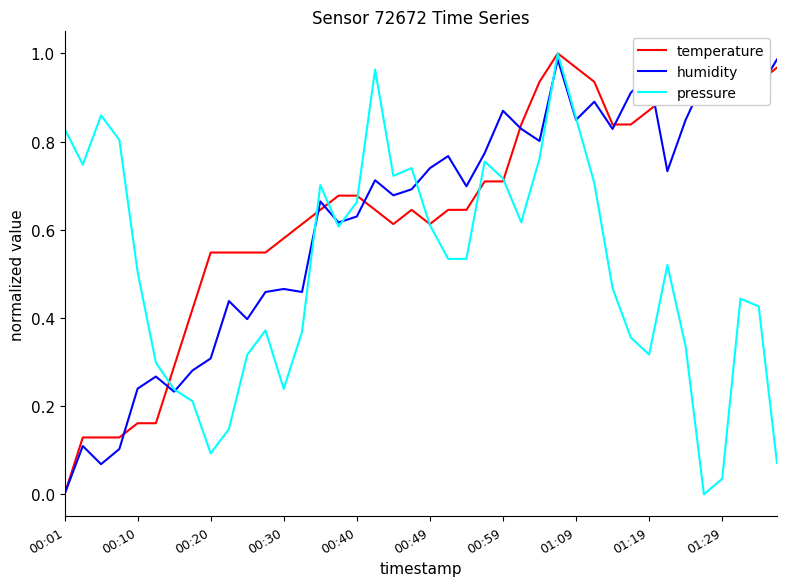

At which label is temperature closest to 0?

00:01